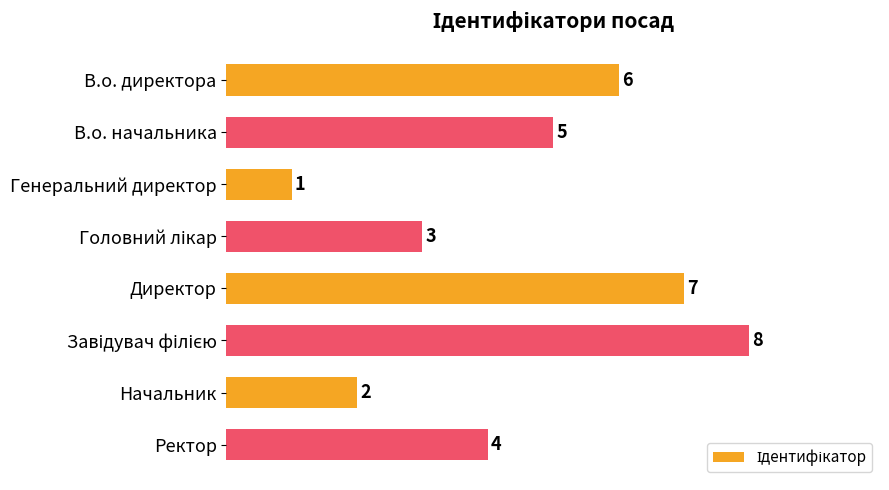

How many series are shown in this chart?

1